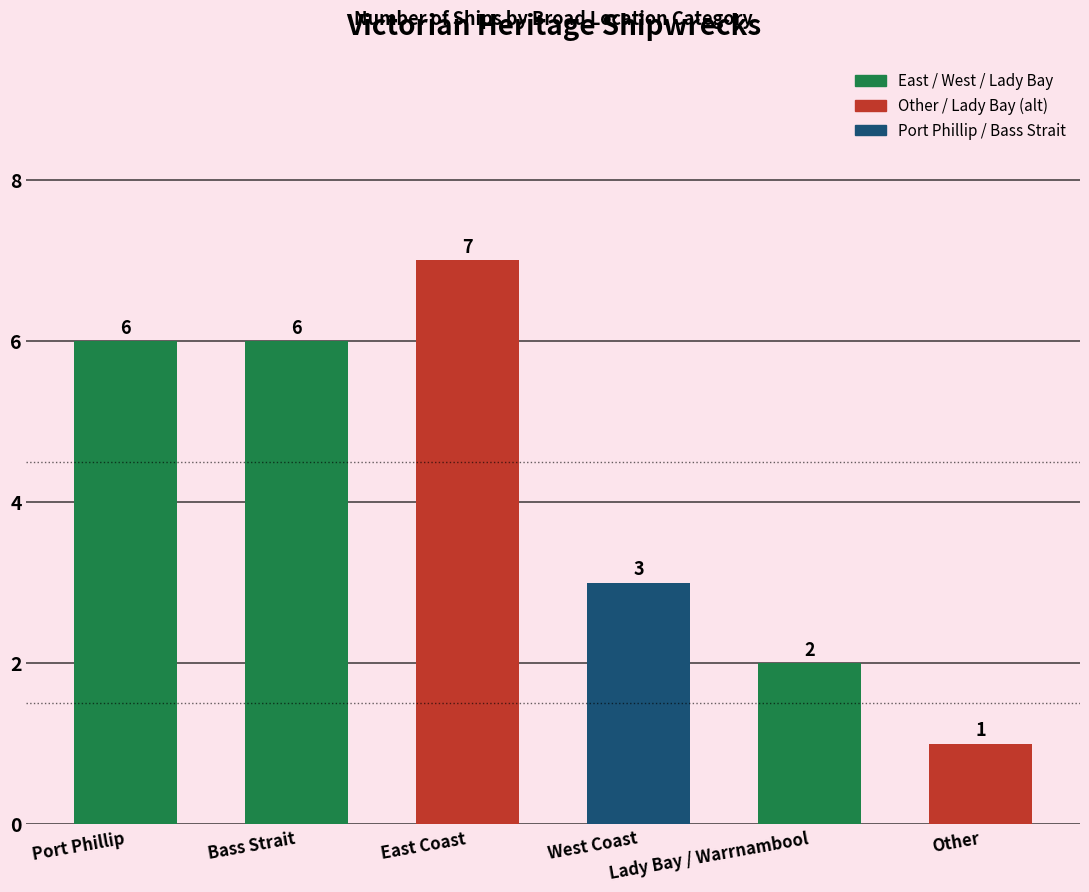

At which category does the chart reach its peak across all series?

East Coast